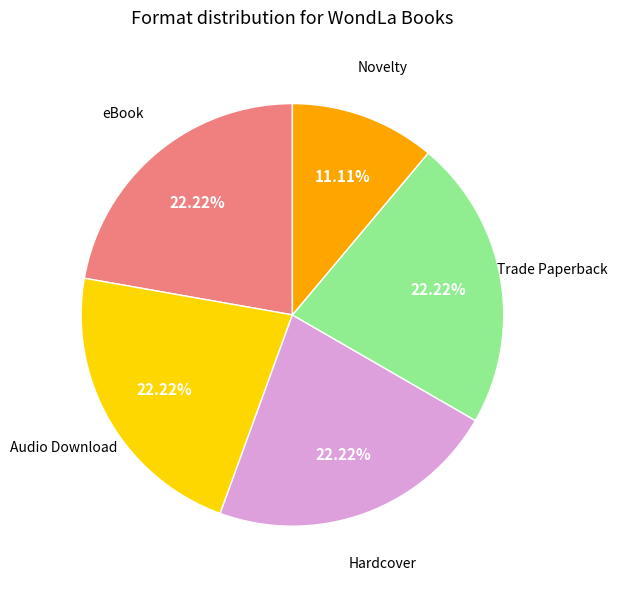

Is there any slice that represents more than half of the pie?

No